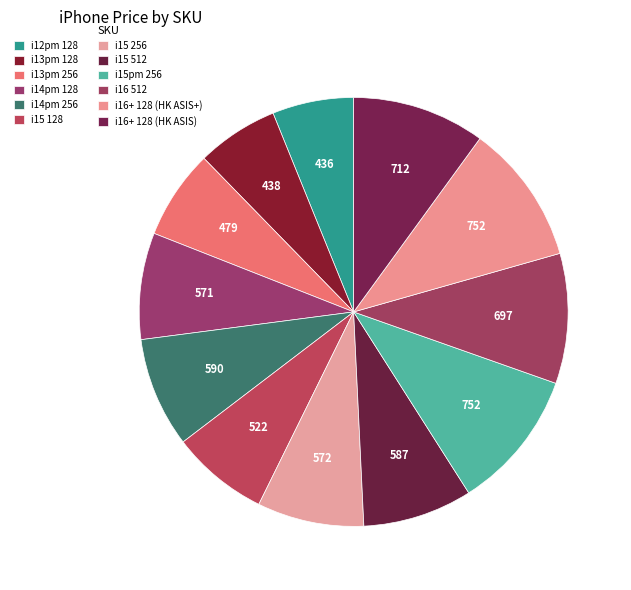

How many segments does this pie chart have?

12